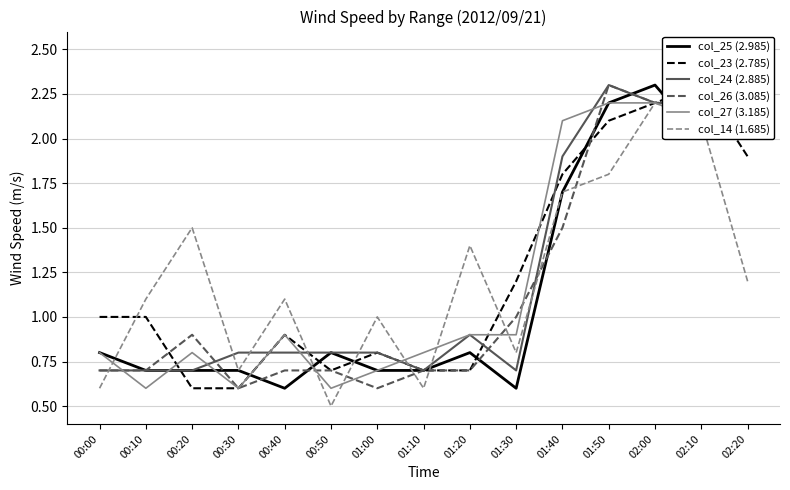

Which series has the widest spread of values?

col_26 (3.085)